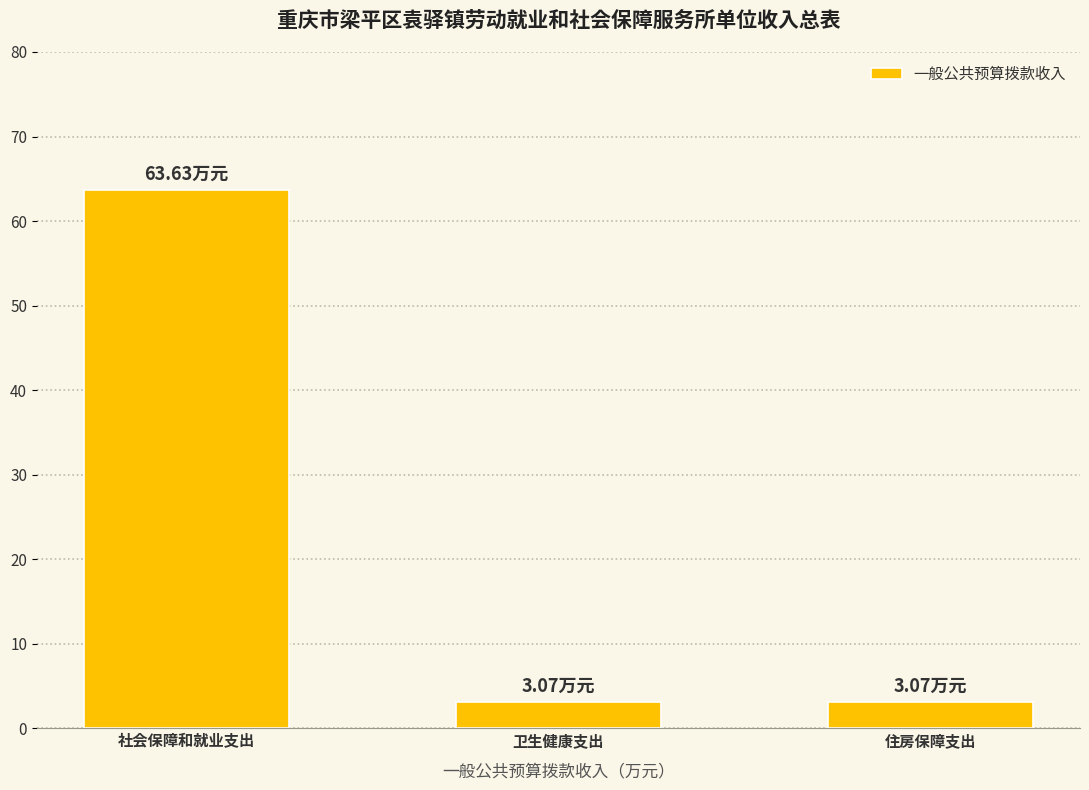

Which label corresponds to the largest value in the chart?

社会保障和就业支出